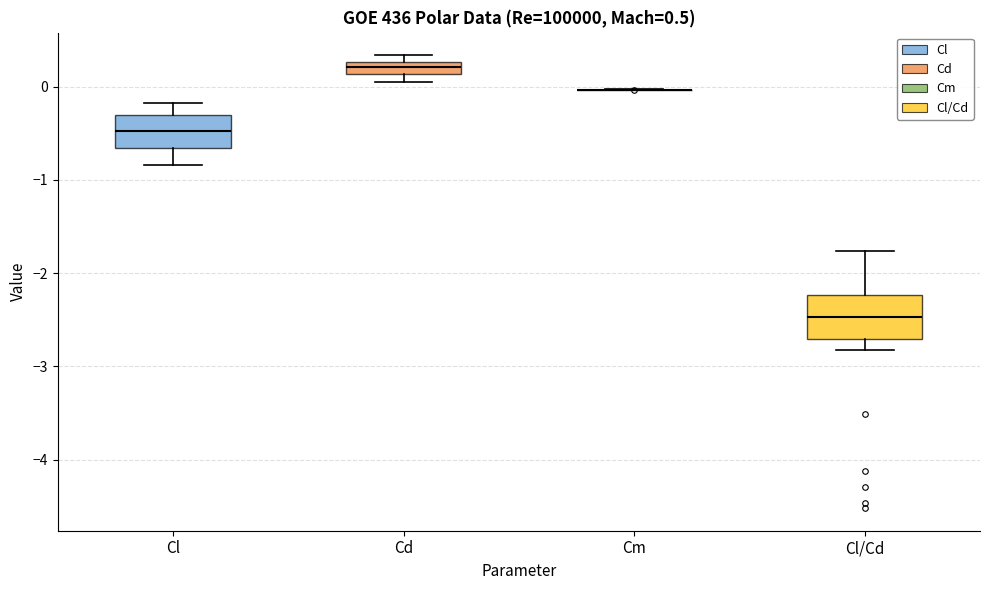

Which box is the tallest, from its lower edge to its upper edge?

Cl/Cd